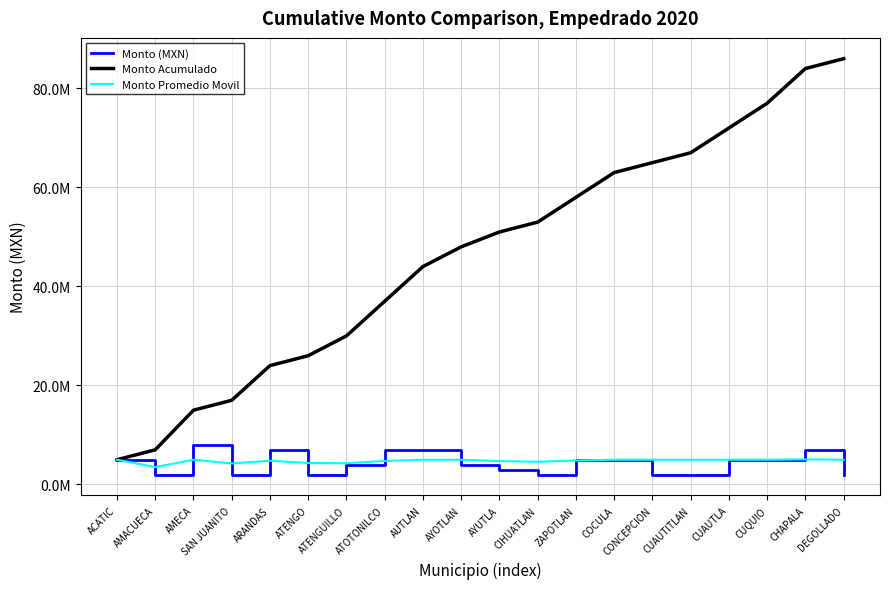

What is the difference between the second highest and minimum values in the Monto Acumulado series?

78979092.5